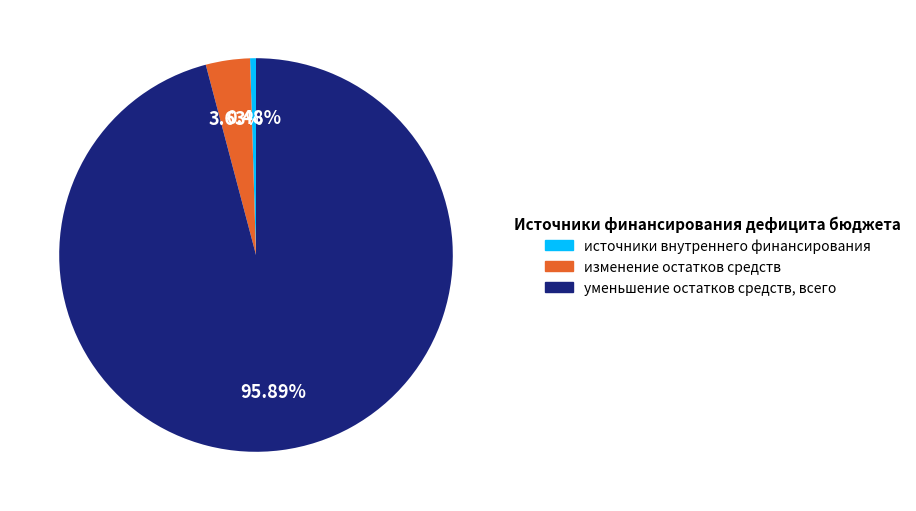

How many slices are in this pie chart?

3